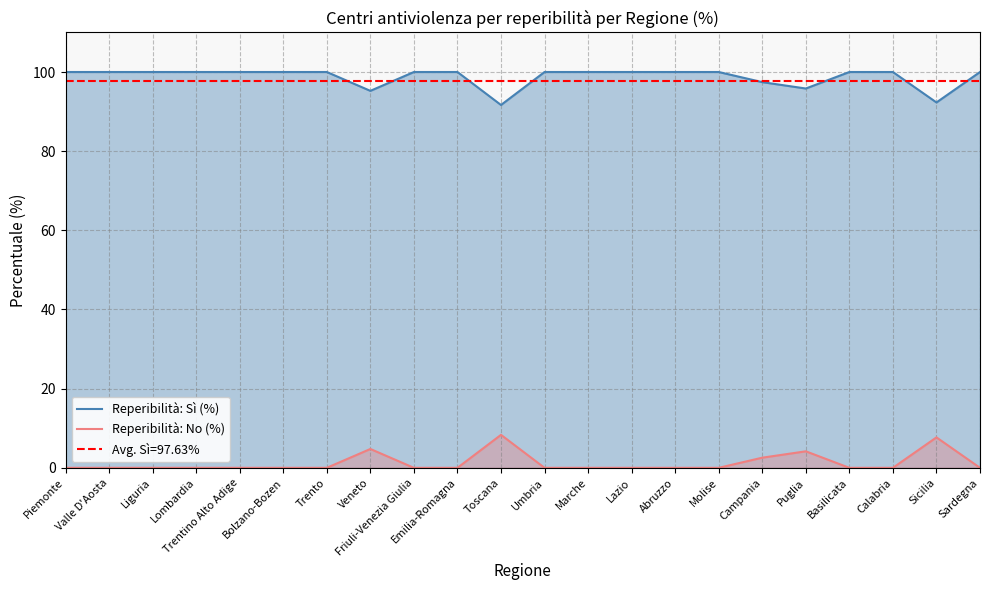

At Trento, list the series in order from largest to smallest.

Reperibilità: Sì (%), Reperibilità: No (%)